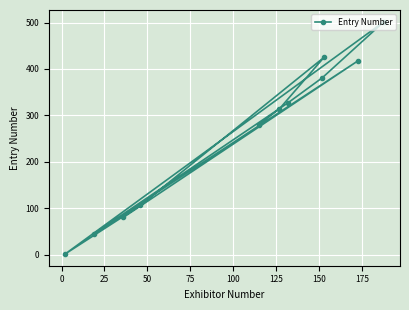

What is the greatest value displayed?

502